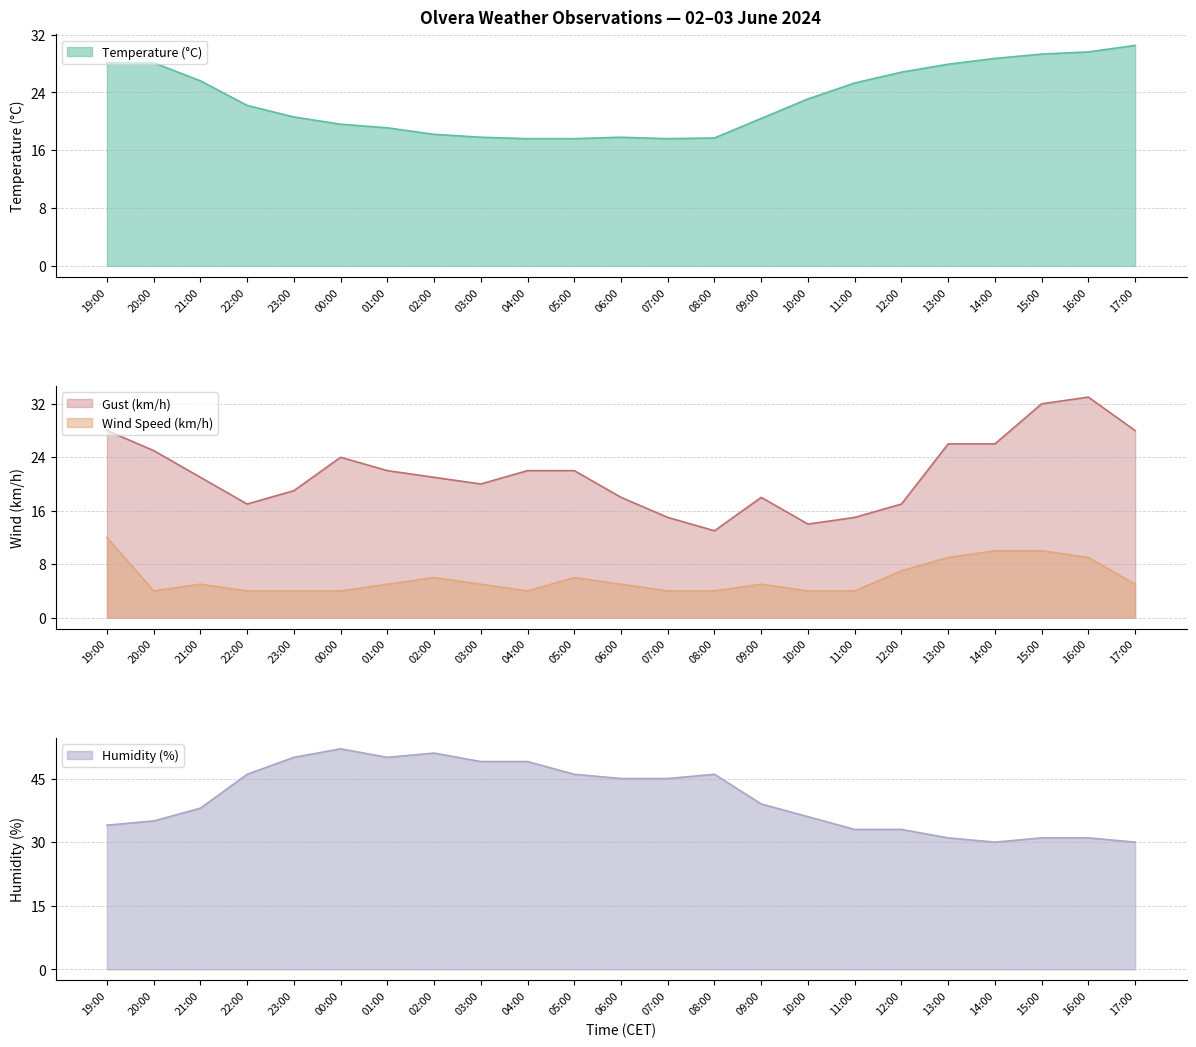

List the series in order of their peak value, highest first.

Humidity (%), Gust (km/h), Temperature (°C), Wind Speed (km/h)